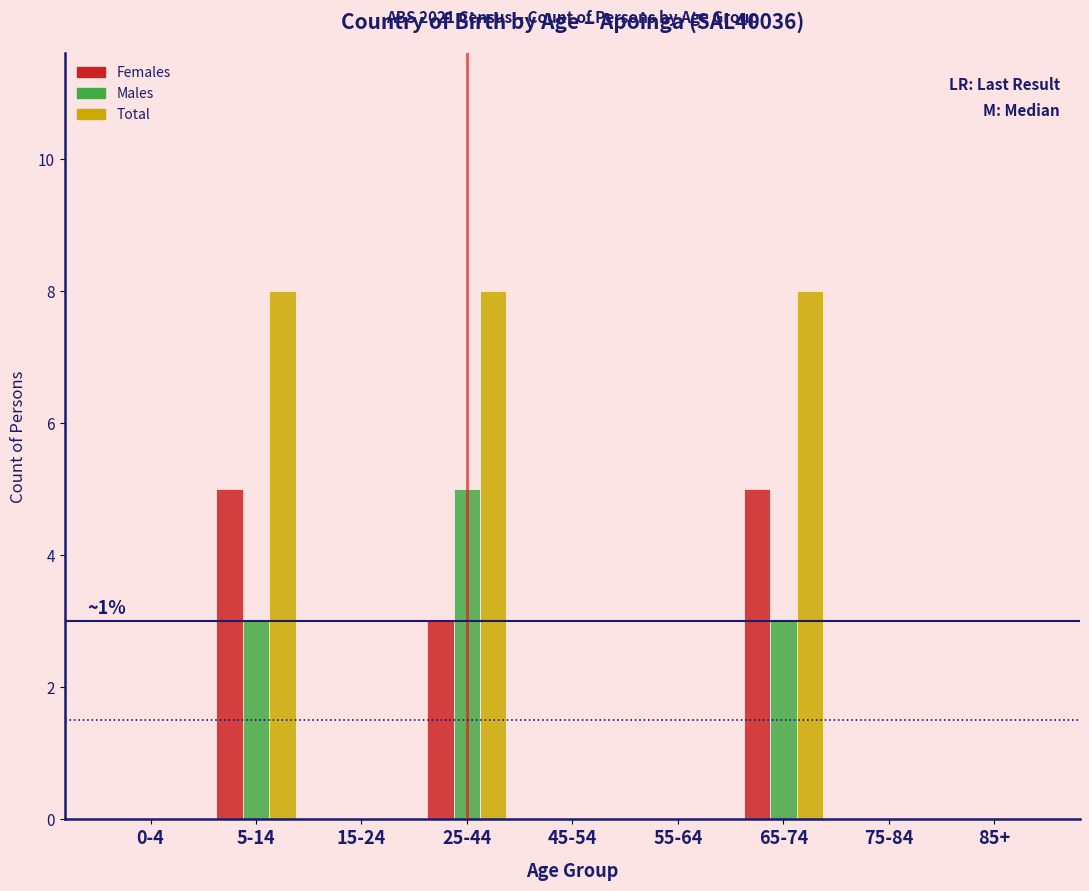

Reading left to right, list all the values displayed in this chart.

Females: 0-4=0	5-14=5	15-24=0	25-44=3	45-54=0	55-64=0	65-74=5	75-84=0	85+=0
Males: 0-4=0	5-14=3	15-24=0	25-44=5	45-54=0	55-64=0	65-74=3	75-84=0	85+=0
Total: 0-4=0	5-14=8	15-24=0	25-44=8	45-54=0	55-64=0	65-74=8	75-84=0	85+=0